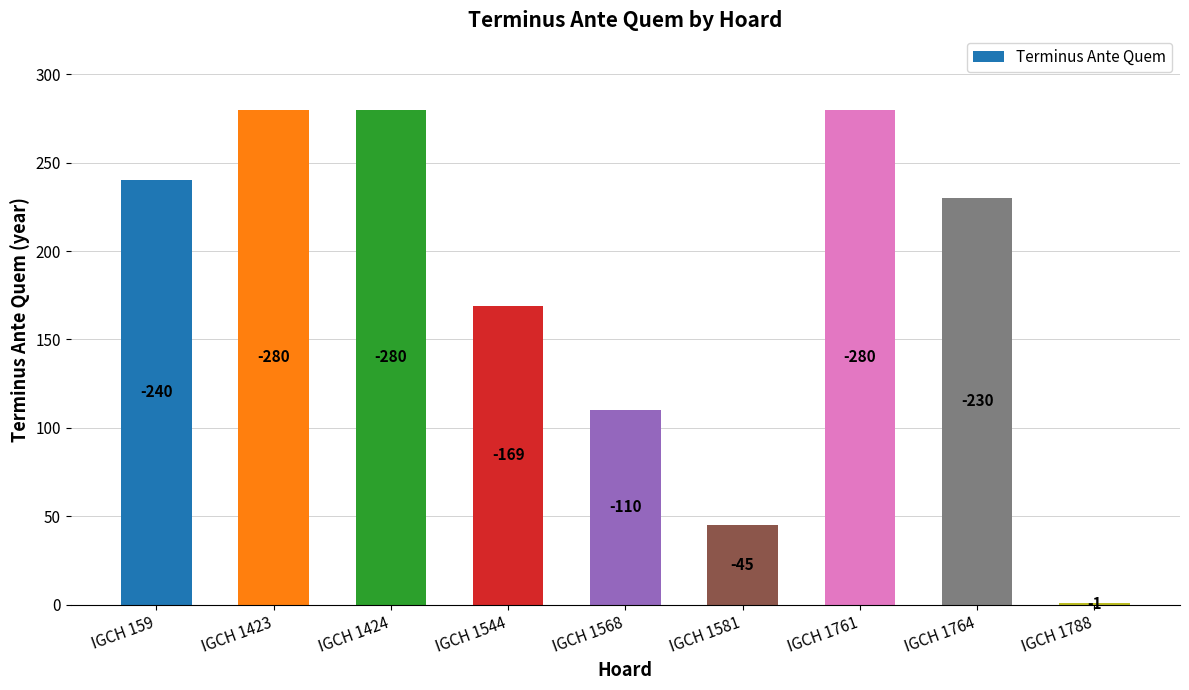

Does the chart contain any negative values?

No